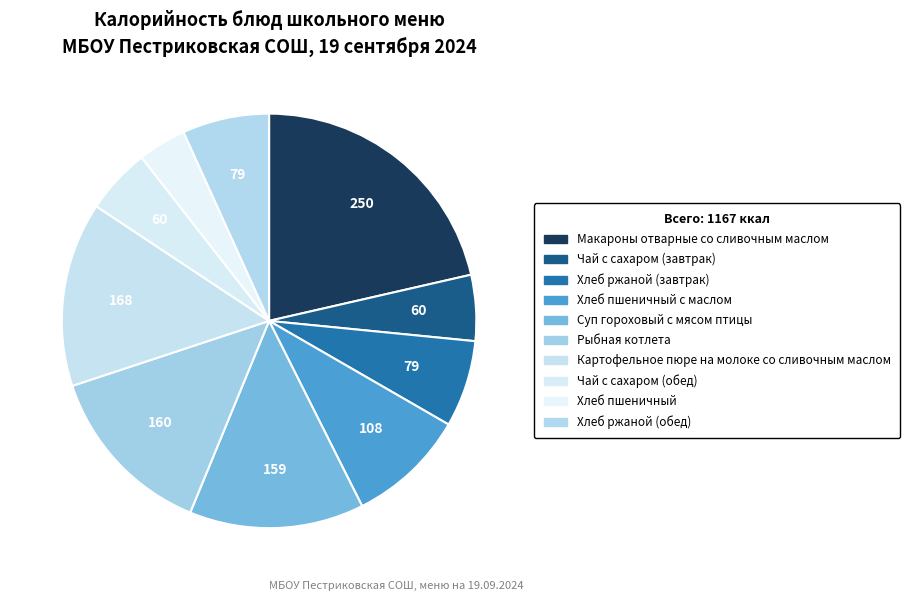

How many slices are in this pie chart?

10